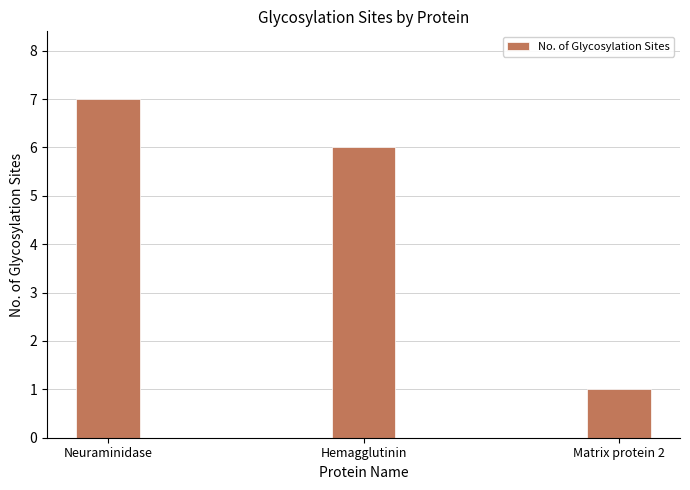

What is the ratio of the value at Hemagglutinin to the value at Matrix protein 2?

6.0